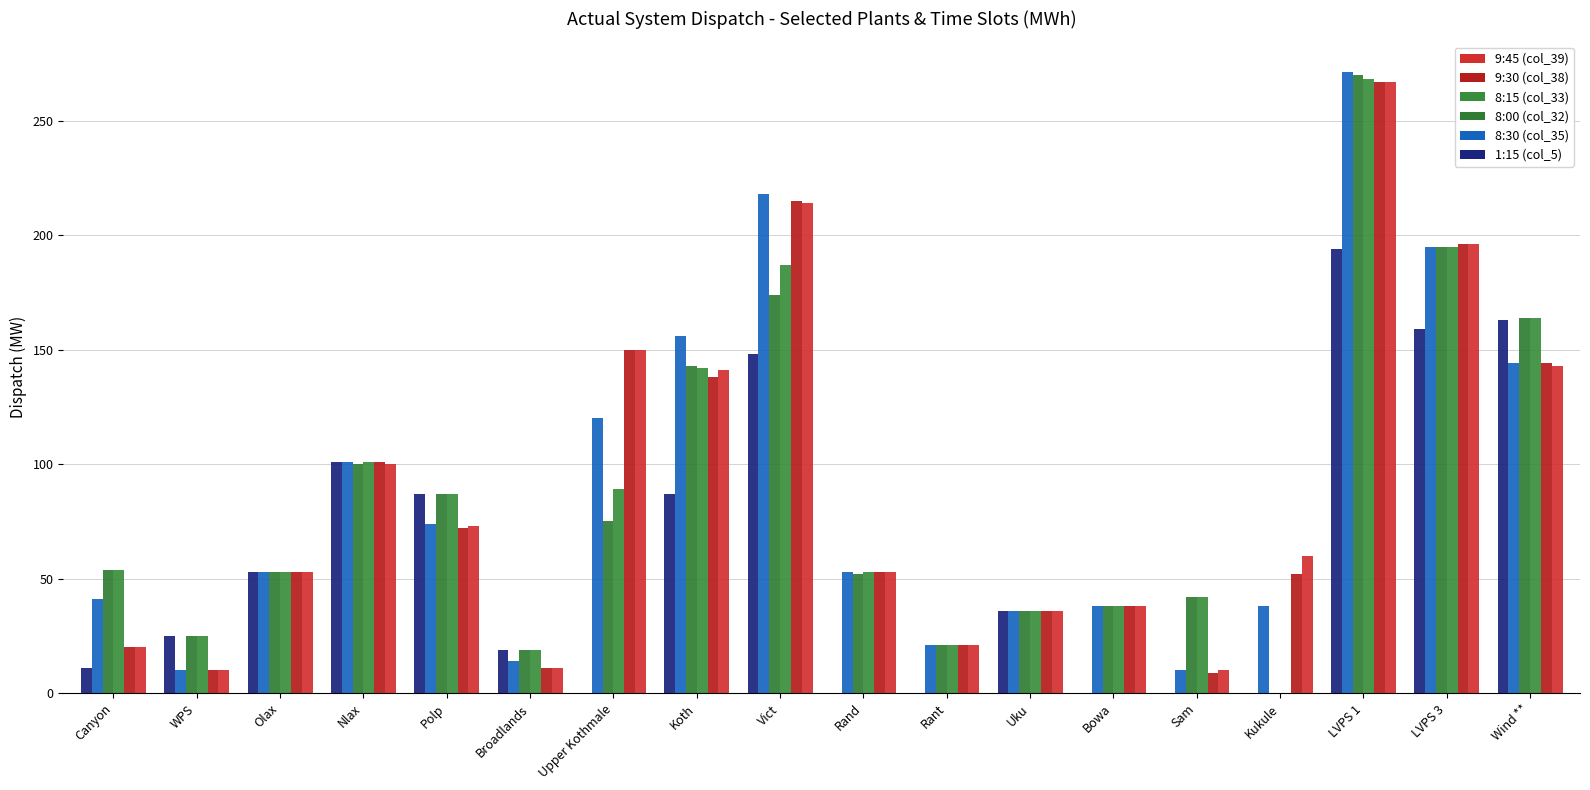

How many values in 8:15 (col_33) are above zero?

17